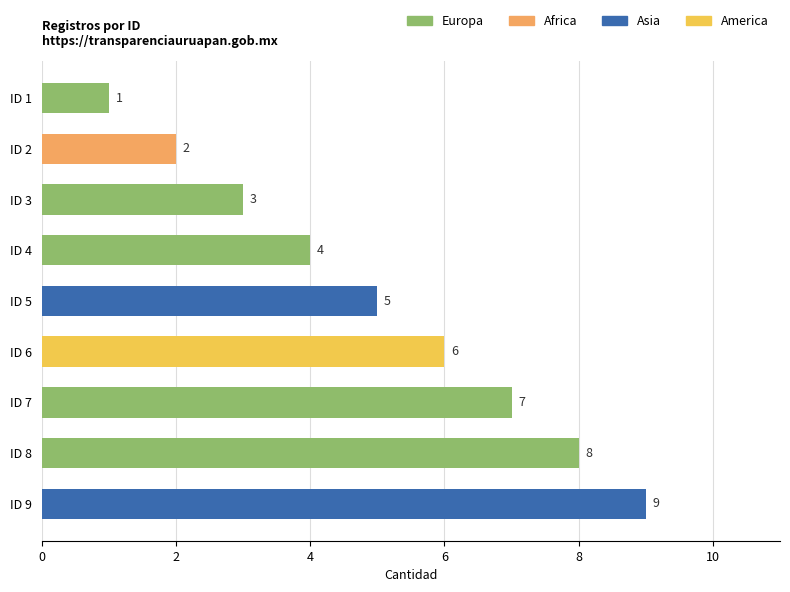

What is the value of the 3rd bar from the top?

3